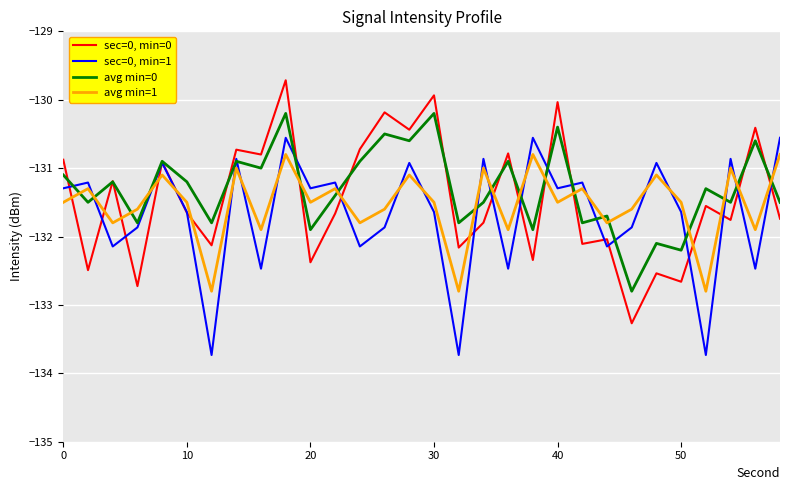

How many times do avg min=0 and avg min=1 cross each other?

17